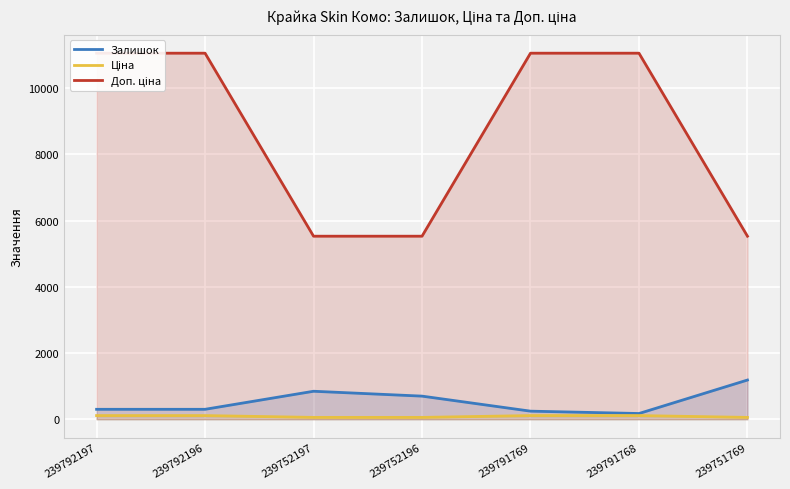

The value of Залишок at 239792197 is 508.7. True or false?

False